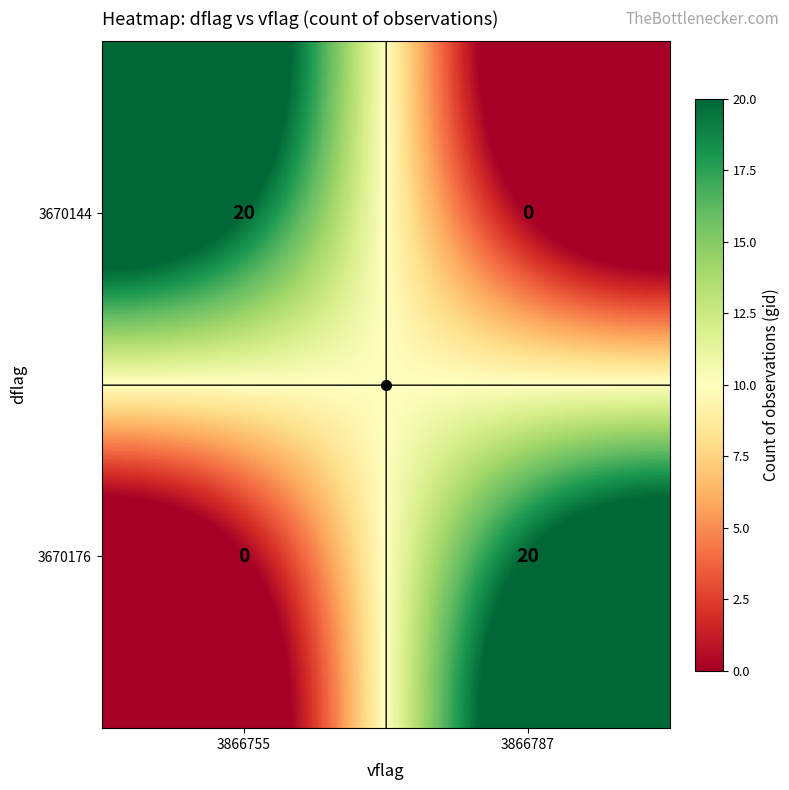

What is the average value of the 3670176 series?

10